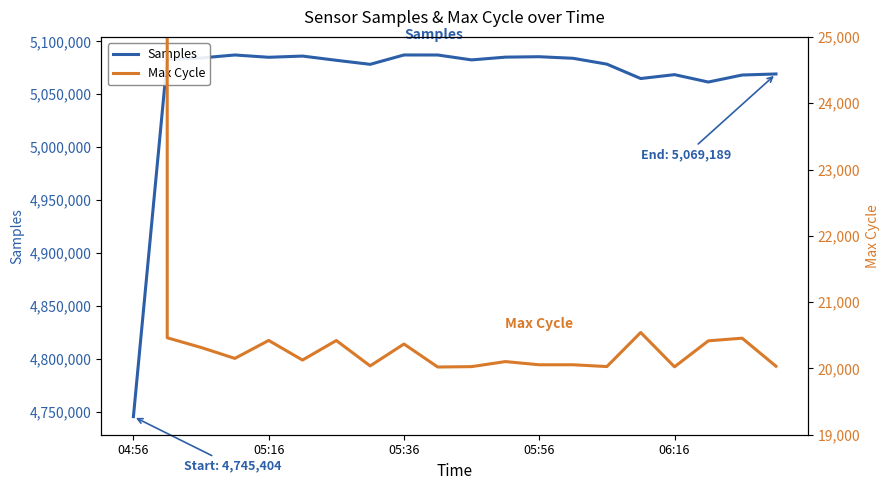

The Max Cycle series shows 10590 at 15. True or false?

False